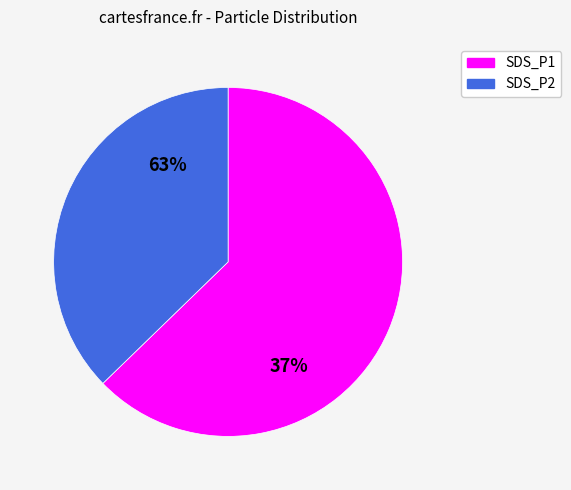

Is it true that SDS_P2 is 36% of the pie?

True